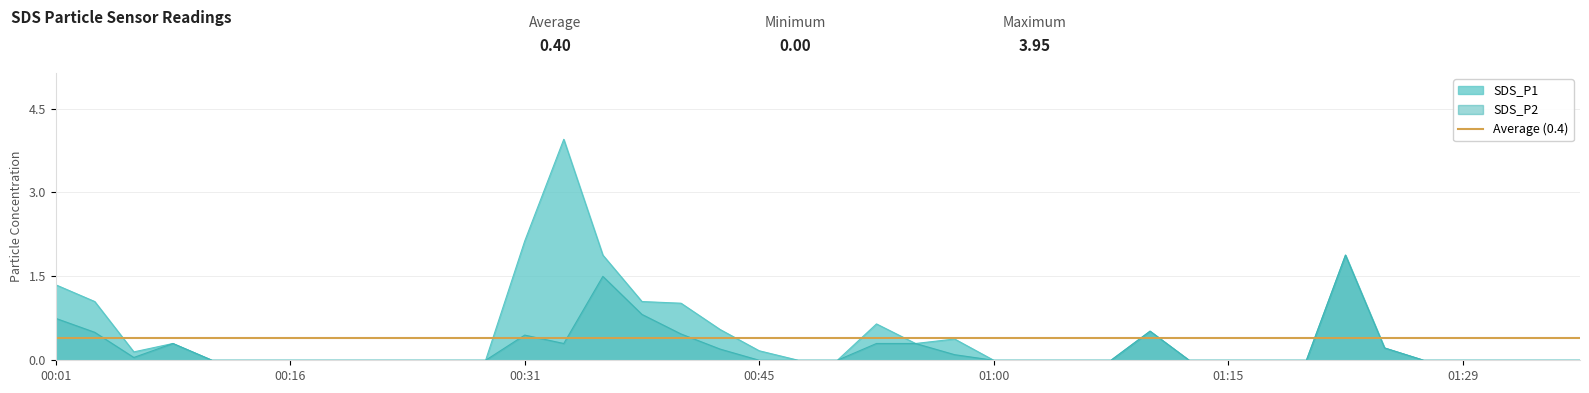

List the labels in order of SDS_P1 value, largest first.

00:33, 00:31, 00:35, 01:22, 00:01, 00:04, 00:38, 00:40, 00:53, 00:43, 01:10, 00:57, 00:09, 00:55, 01:24, 00:45, 00:06, 00:11, 00:13, 00:16, 00:18, 00:21, 00:23, 00:26, 00:28, 00:48, 00:50, 01:00, 01:02, 01:05, 01:07, 01:12, 01:15, 01:17, 01:20, 01:27, 01:29, 01:32, 01:34, 01:37